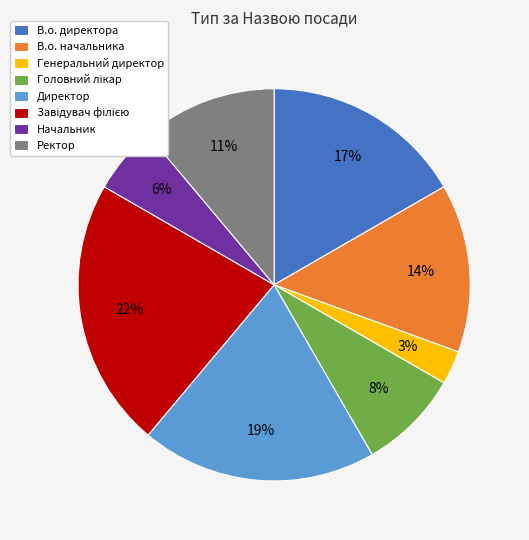

Combined, do Генеральний директор and В.о. начальника account for over 50%?

No